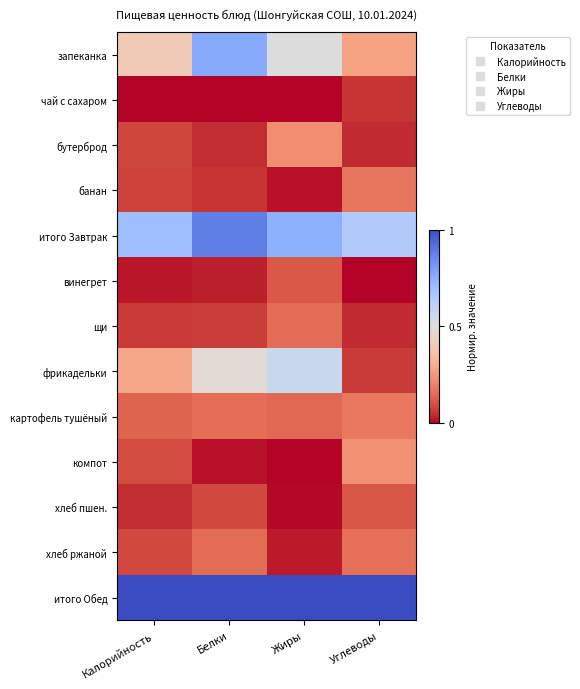

At which category is the sum across all series the highest?

Белки